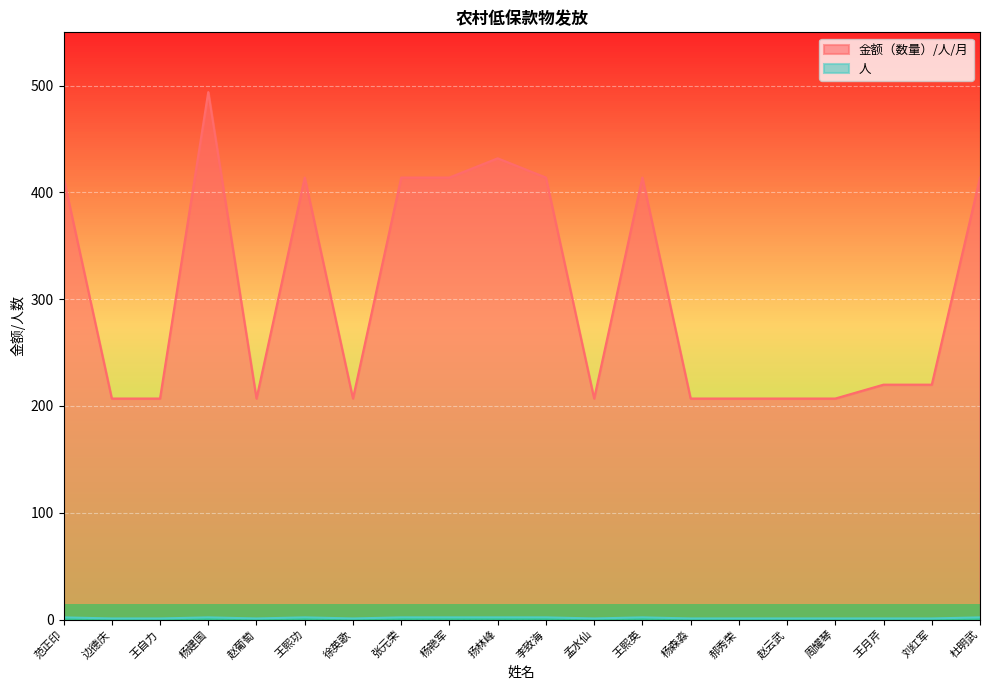

List the series in order of their peak value, highest first.

金额（数量）/人/月, 人